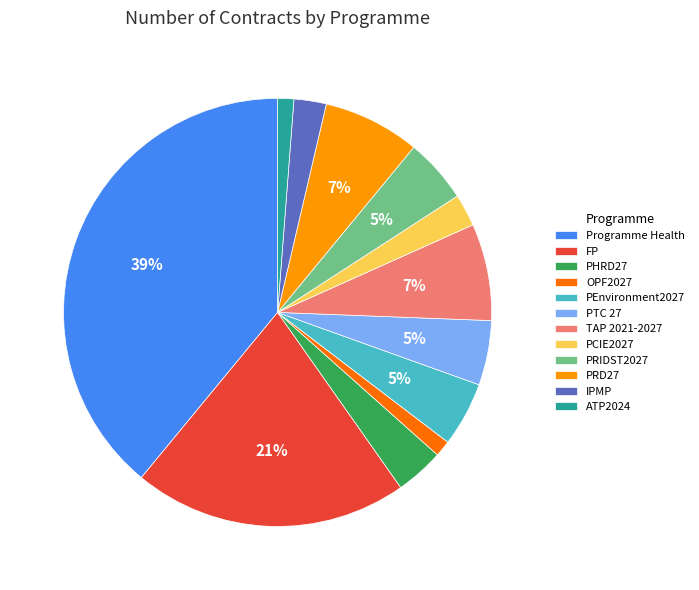

To the nearest percent, what is the difference between the largest and smallest slice percentages?

38%